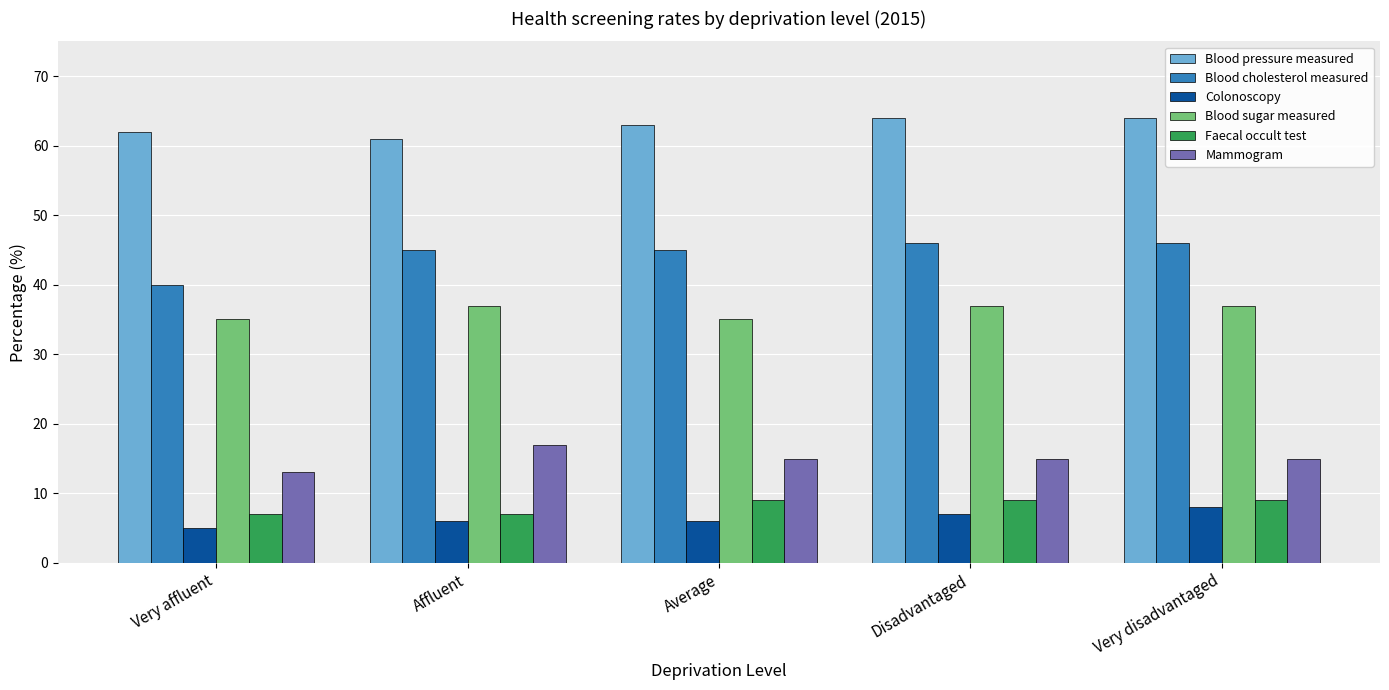

Is it true that Colonoscopy equals 2 at Disadvantaged?

False